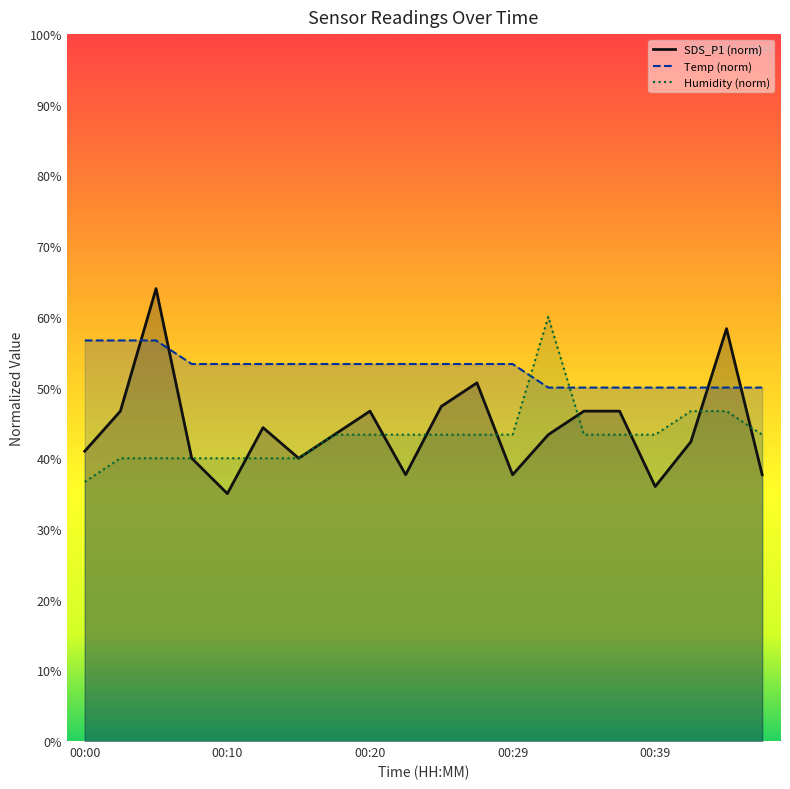

The value of SDS_P1 at 00:15 is 40.0. True or false?

True